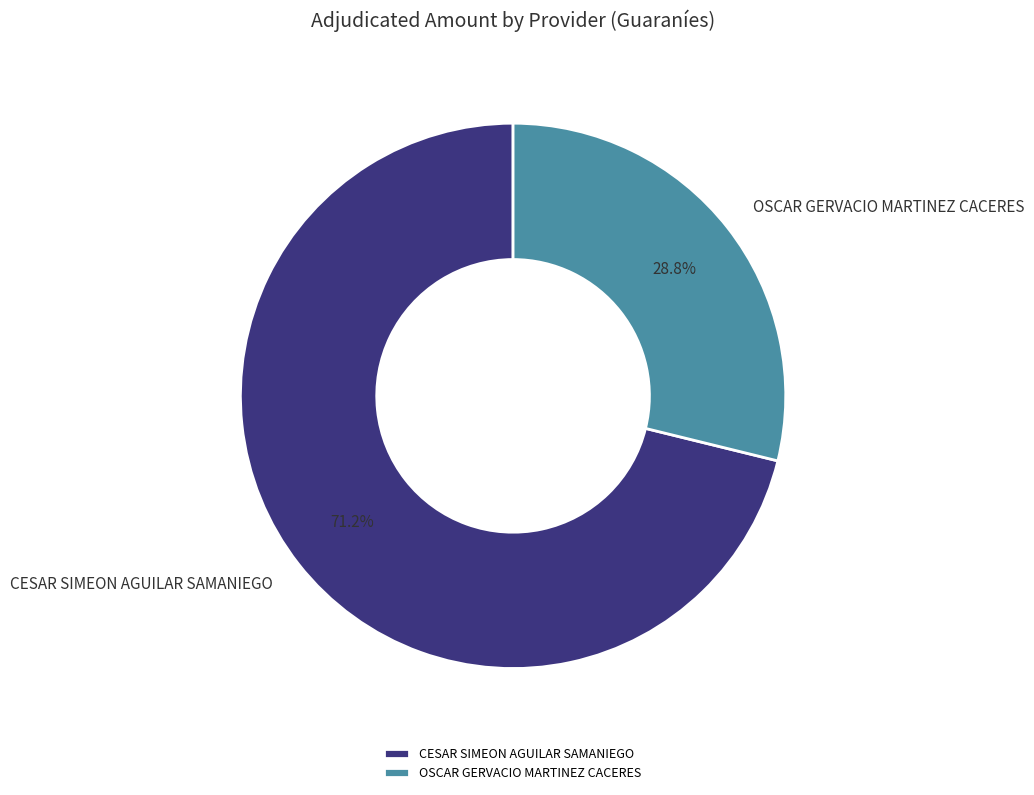

What portion of the pie excludes OSCAR GERVACIO MARTINEZ CACERES?

71.2%